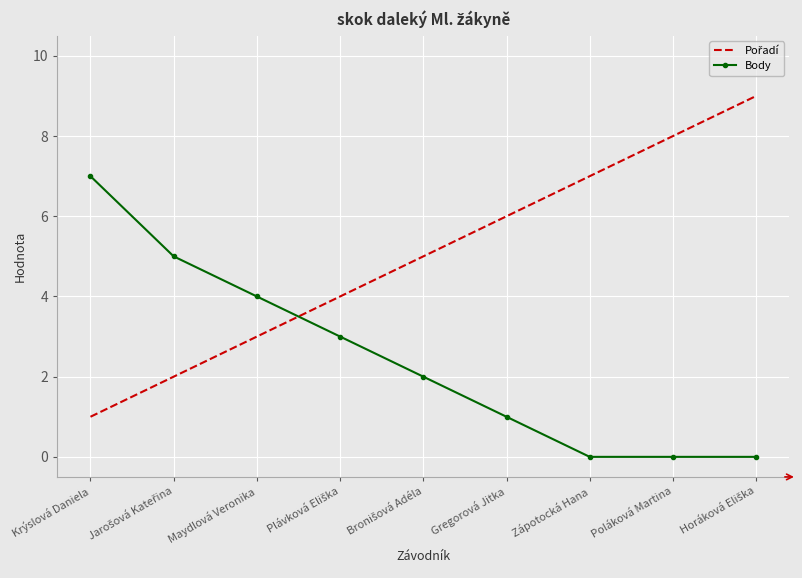

Which series changed the most between Krýslová Daniela and Zápotocká Hana?

Body